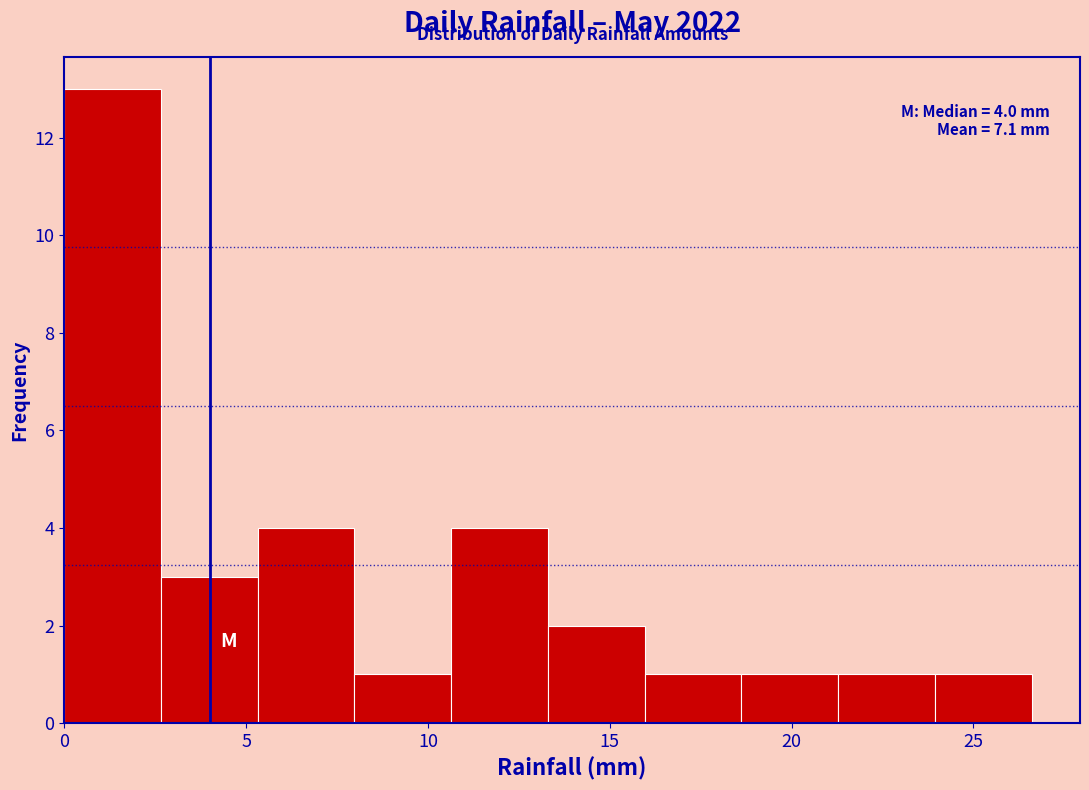

Over which range of the x-axis is the bar tallest?

0.0 to 2.5